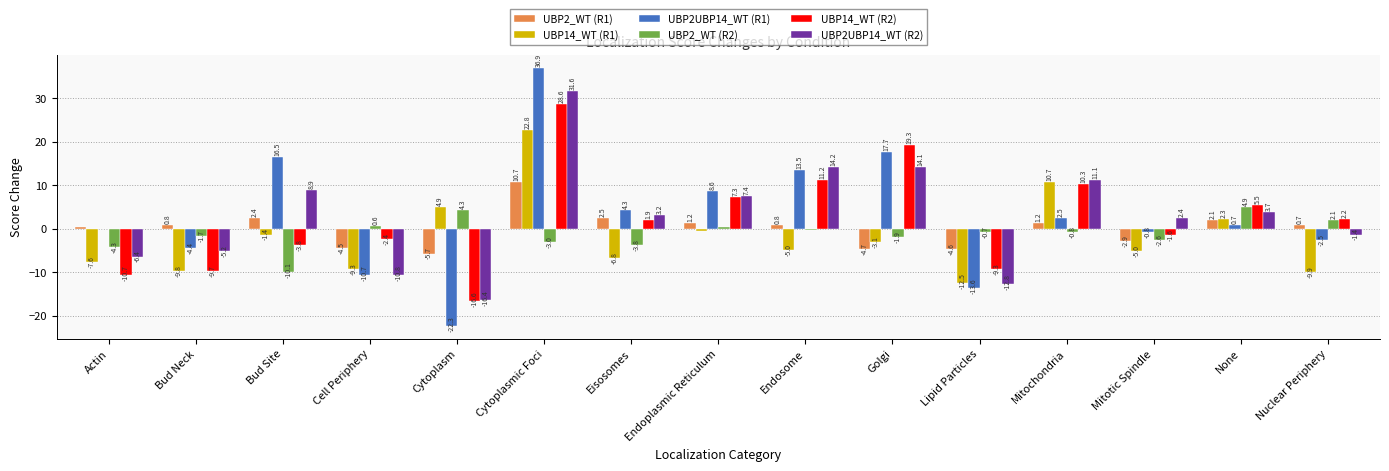

Which series changed the most between Cytoplasmic Foci and Mitochondria?

UBP2UBP14_WT (R1)